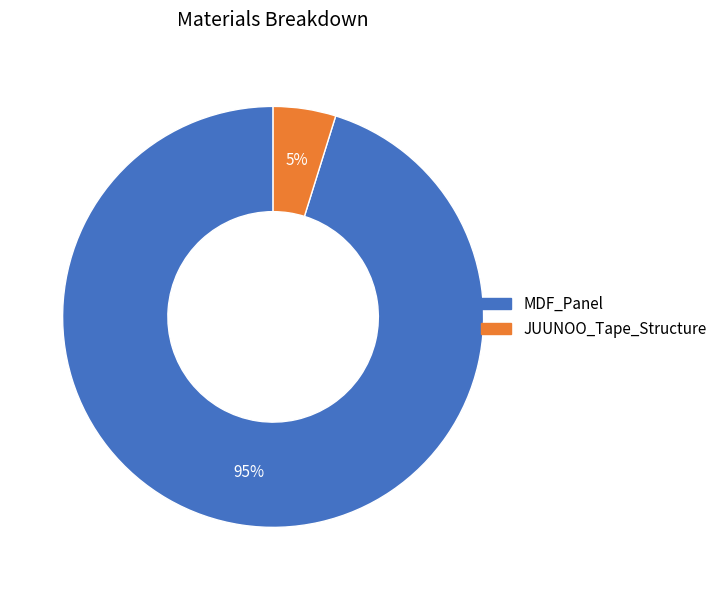

Between JUUNOO_Tape_Structure and MDF_Panel, which is larger?

MDF_Panel